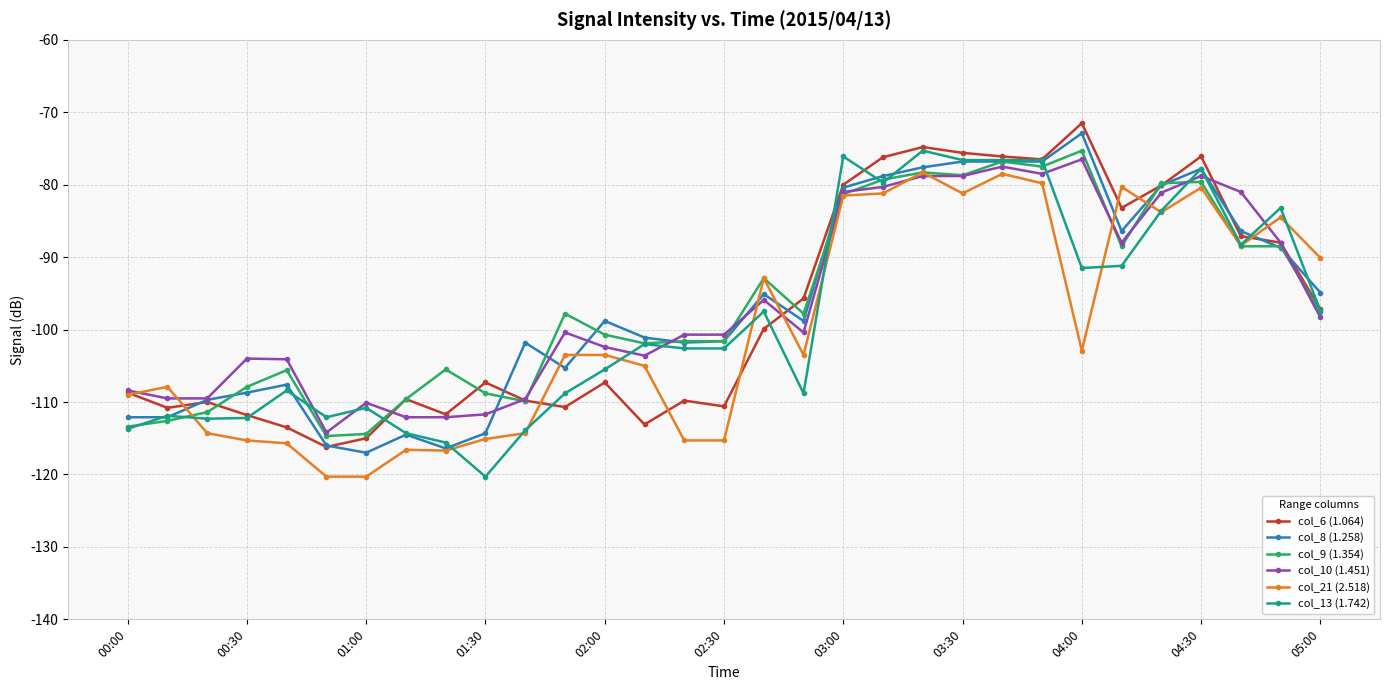

What is the difference between the maximum and second lowest values in the col_13 (1.742) series?

40.3